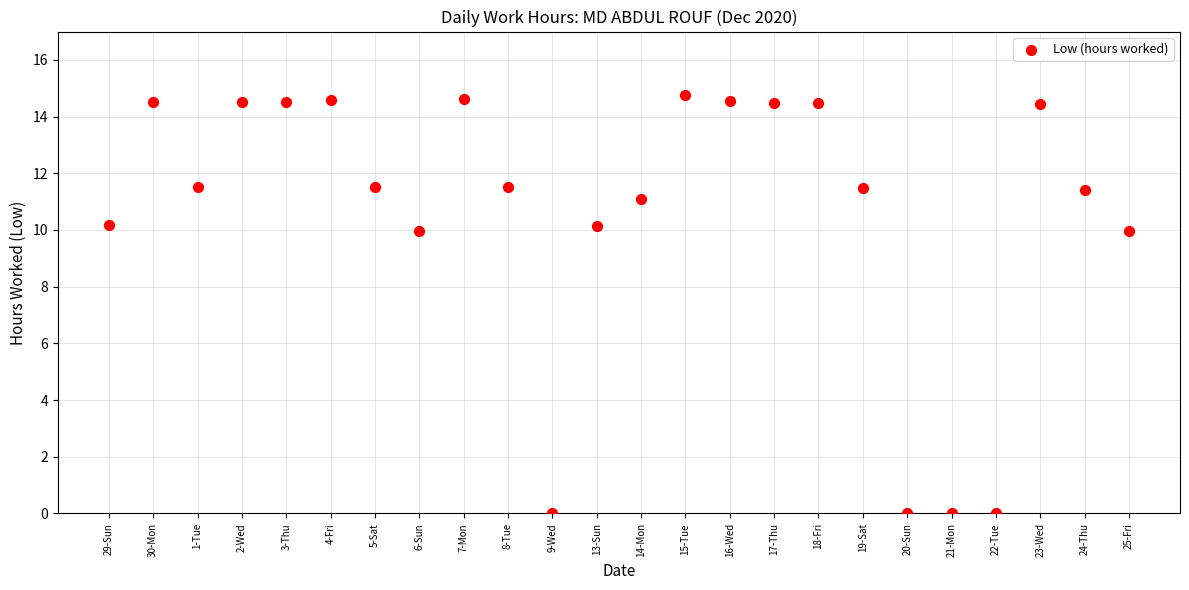

What is the range of Y values (max minus min)?

14.8